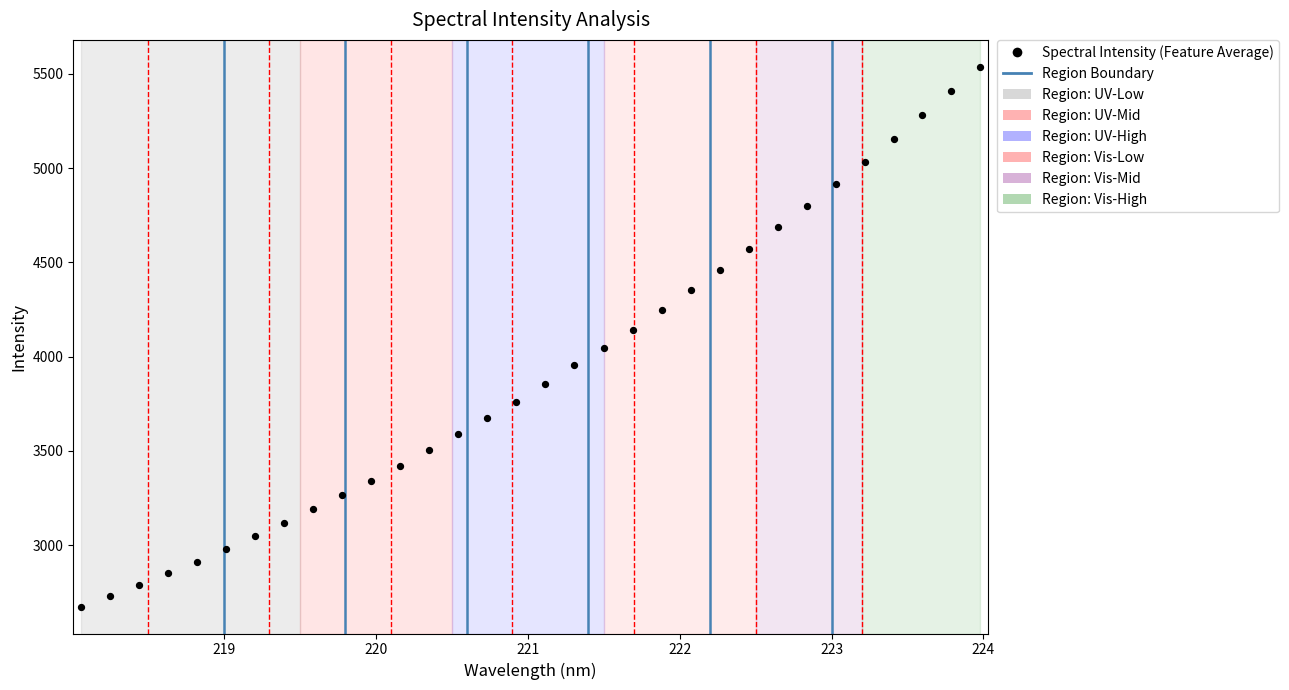

What is the range of Y values (max minus min)?

2864.2